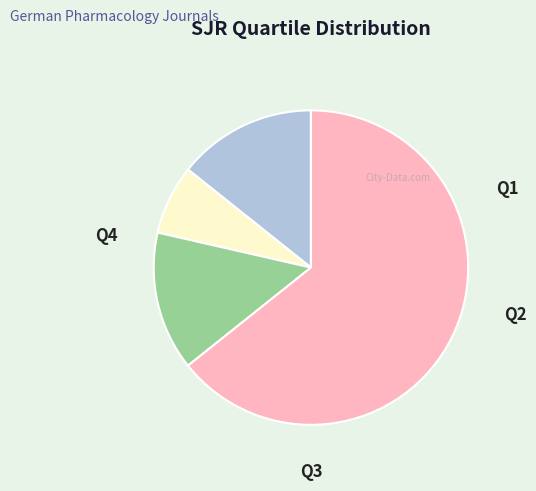

To the nearest percent, what percentage of the pie is Q2?

7%